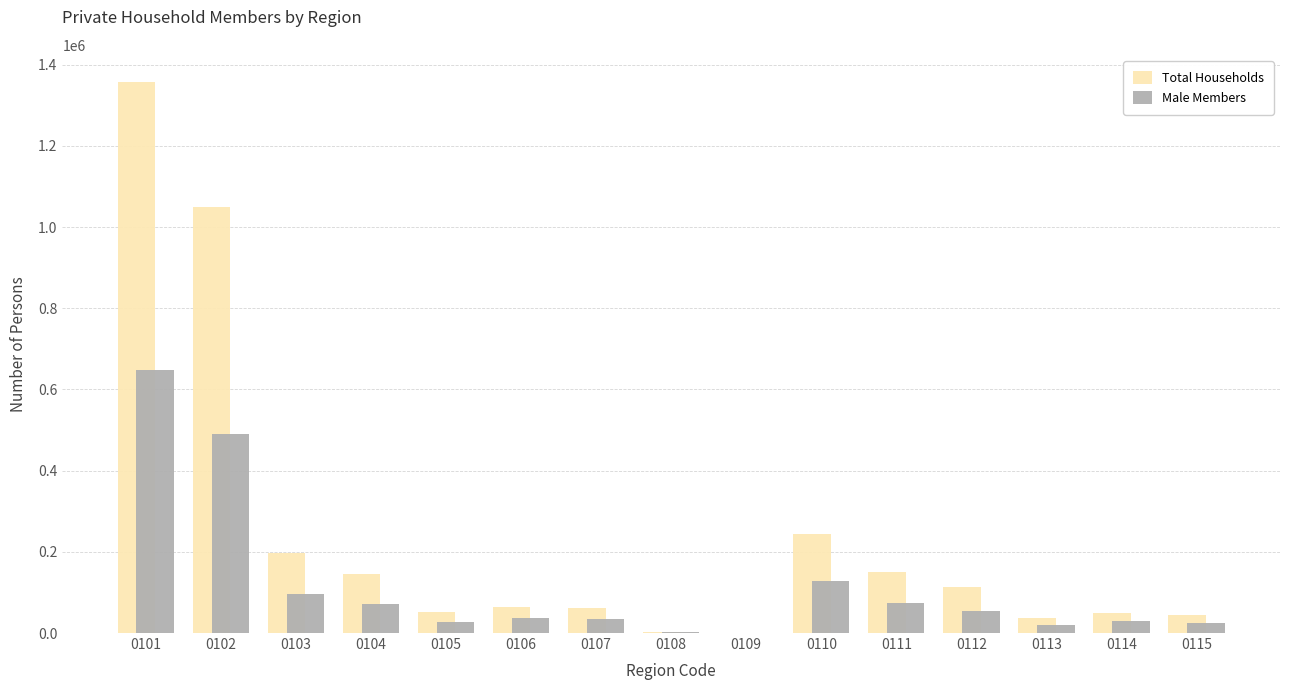

Which series has the largest total across all categories?

Total Households